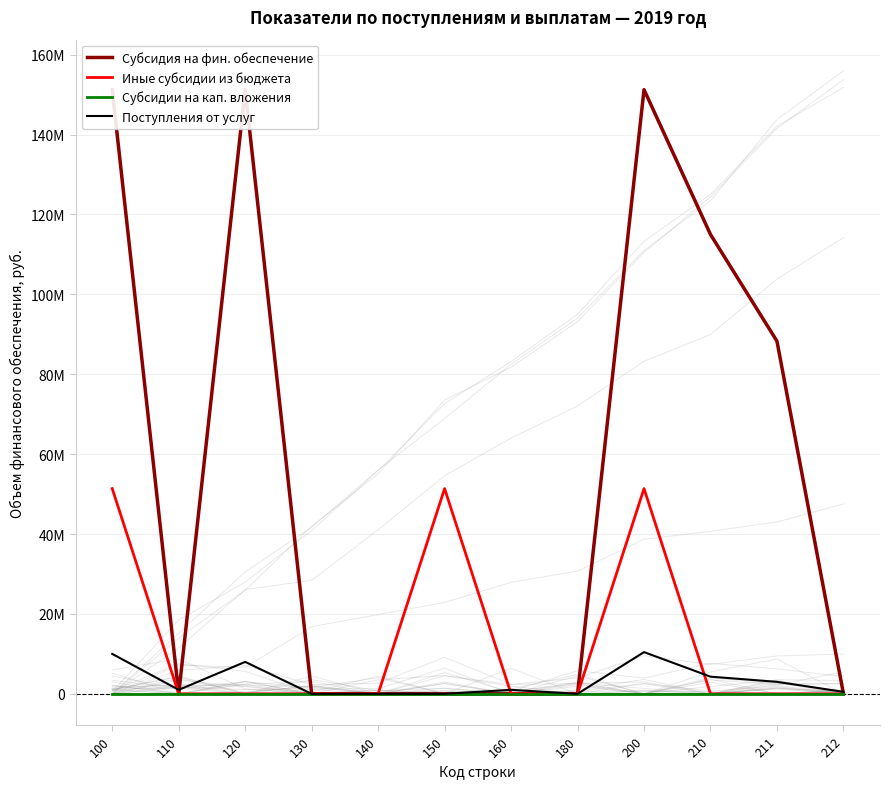

What is the highest value of the Поступления от услуг series?

10444168.2